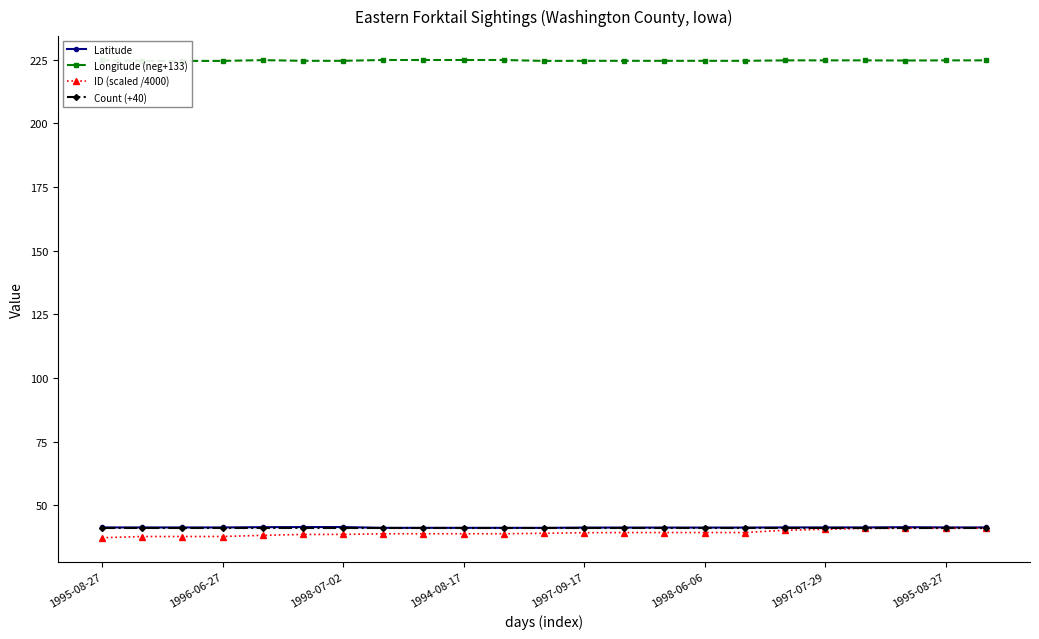

What are all the series names shown in the legend?

Latitude, Longitude (neg+133), ID (scaled /4000), Count (+40)